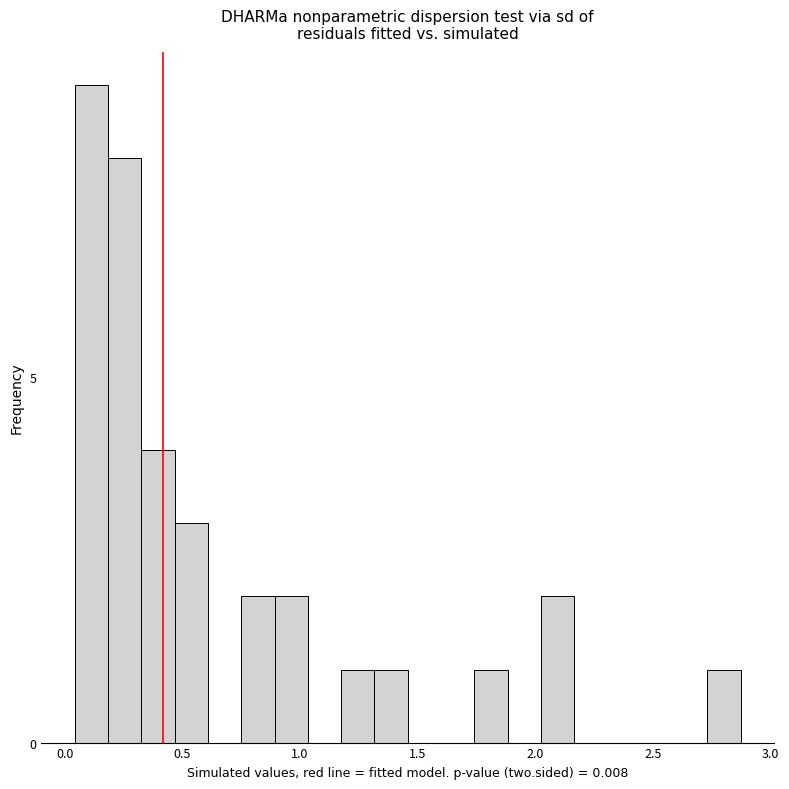

Read against the x-axis, roughly where is the centre of the tallest bar?

0.10